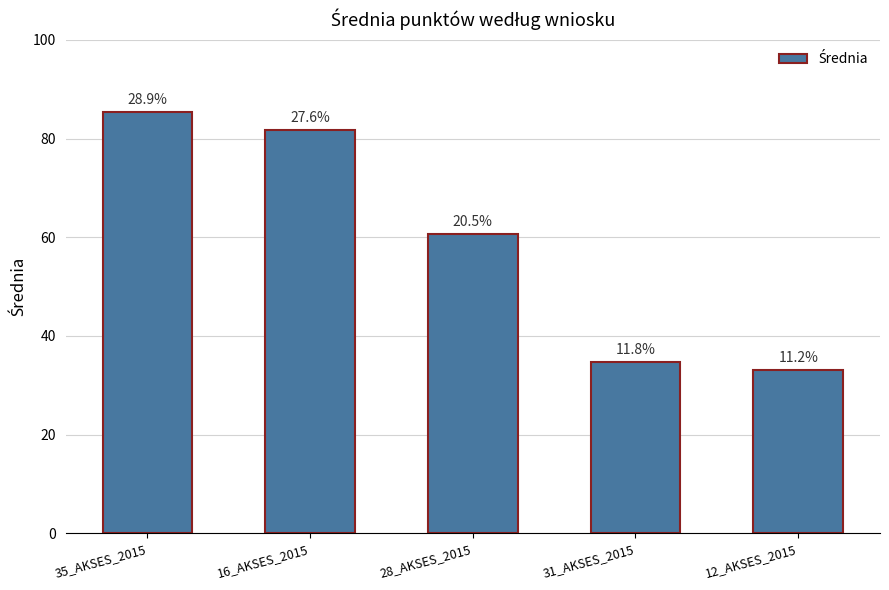

Between 16_AKSES_2015 and 35_AKSES_2015, which is larger?

35_AKSES_2015